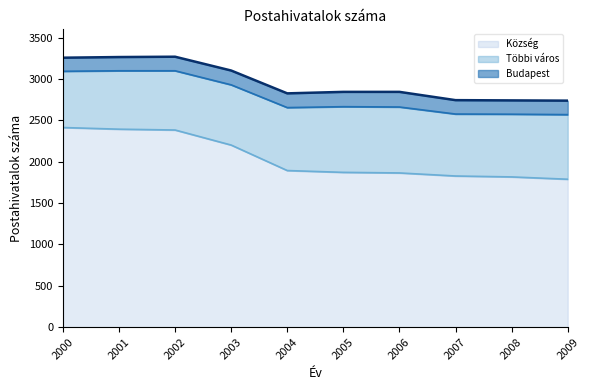

Reading left to right, what are all the values shown in this chart?

Budapest: 164	166	170	173	172	179	183	168	167	169
Többi város: 680	706	716	728	761	794	797	749	758	781
Község: 2413	2393	2383	2201	1893	1871	1864	1827	1816	1788